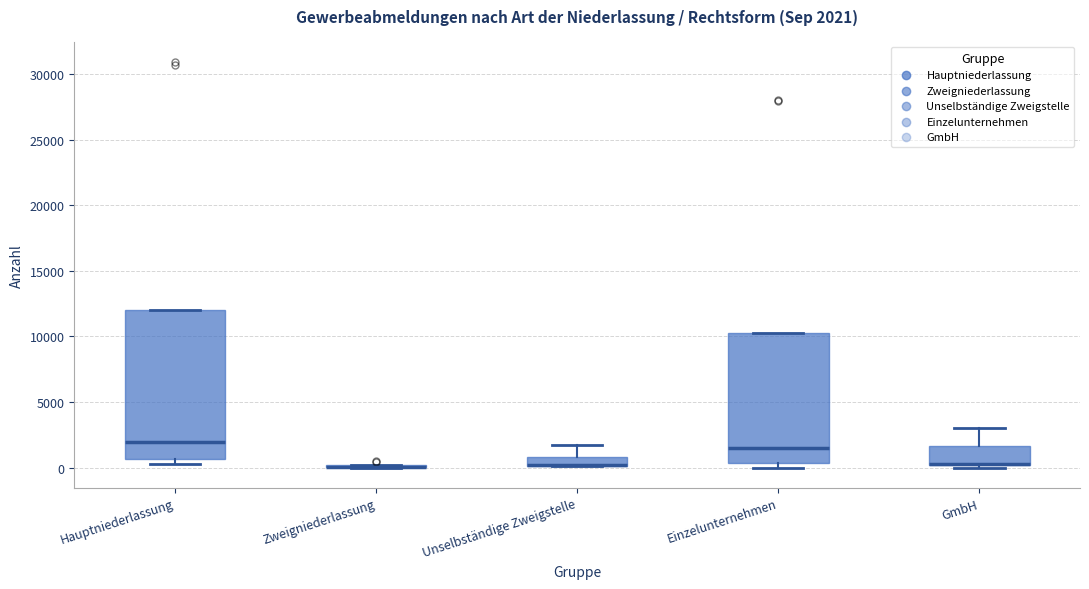

Comparing the boxes themselves (not the whiskers), which one is the tallest?

Hauptniederlassung